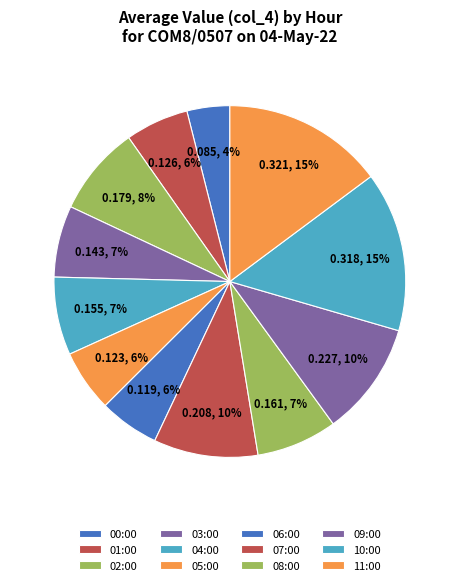

To the nearest percent, what is the difference between the largest and smallest slice percentages?

11%